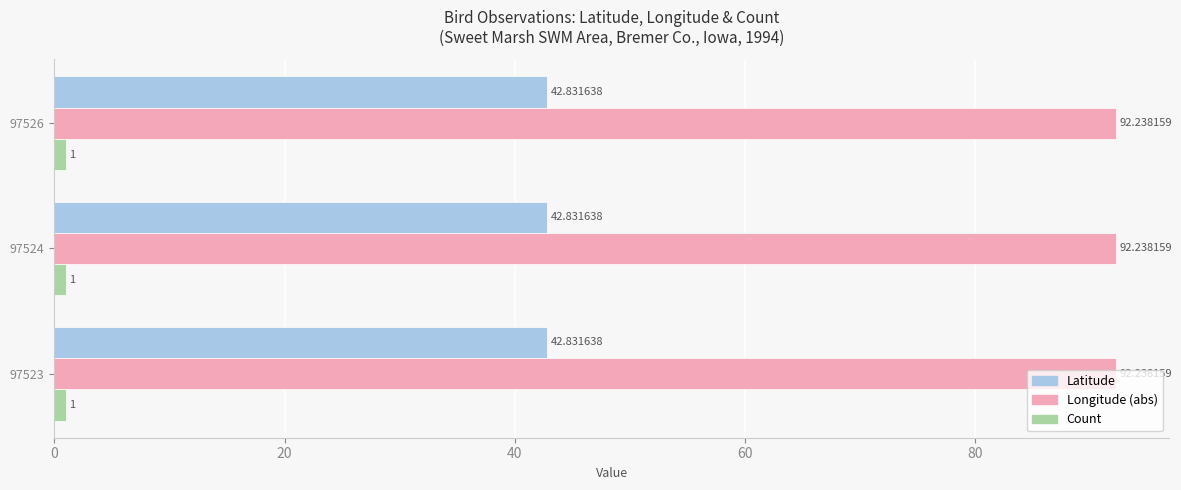

What is the difference between the highest and lowest values at 97524?

91.2